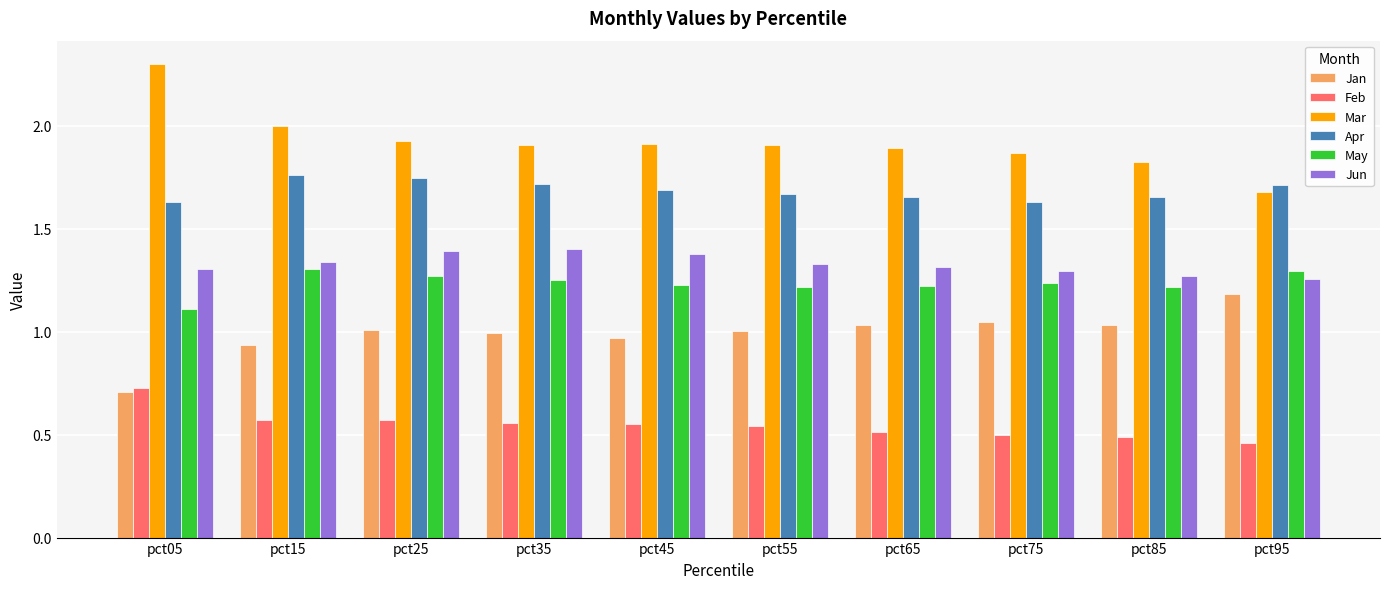

How many May values are between 1 and 2?

10